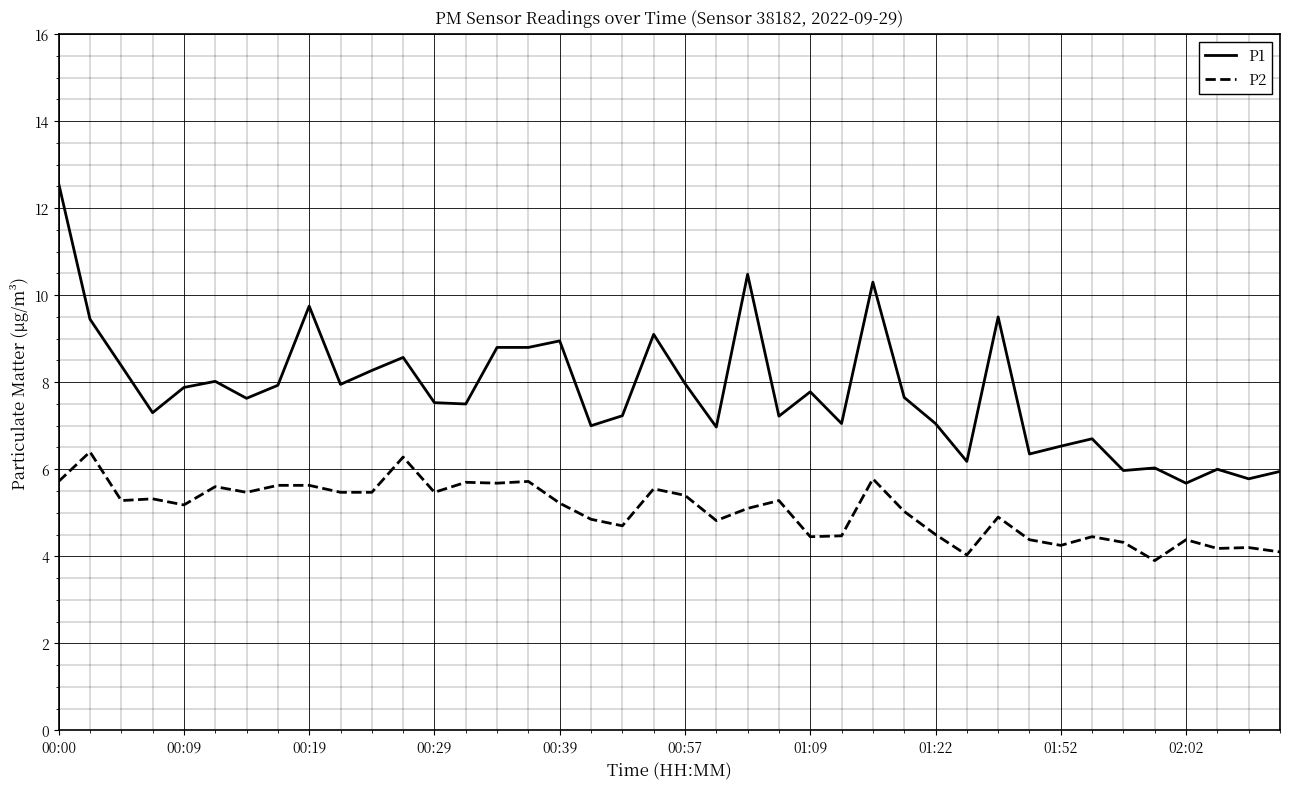

What is the maximum value for P1?

12.6